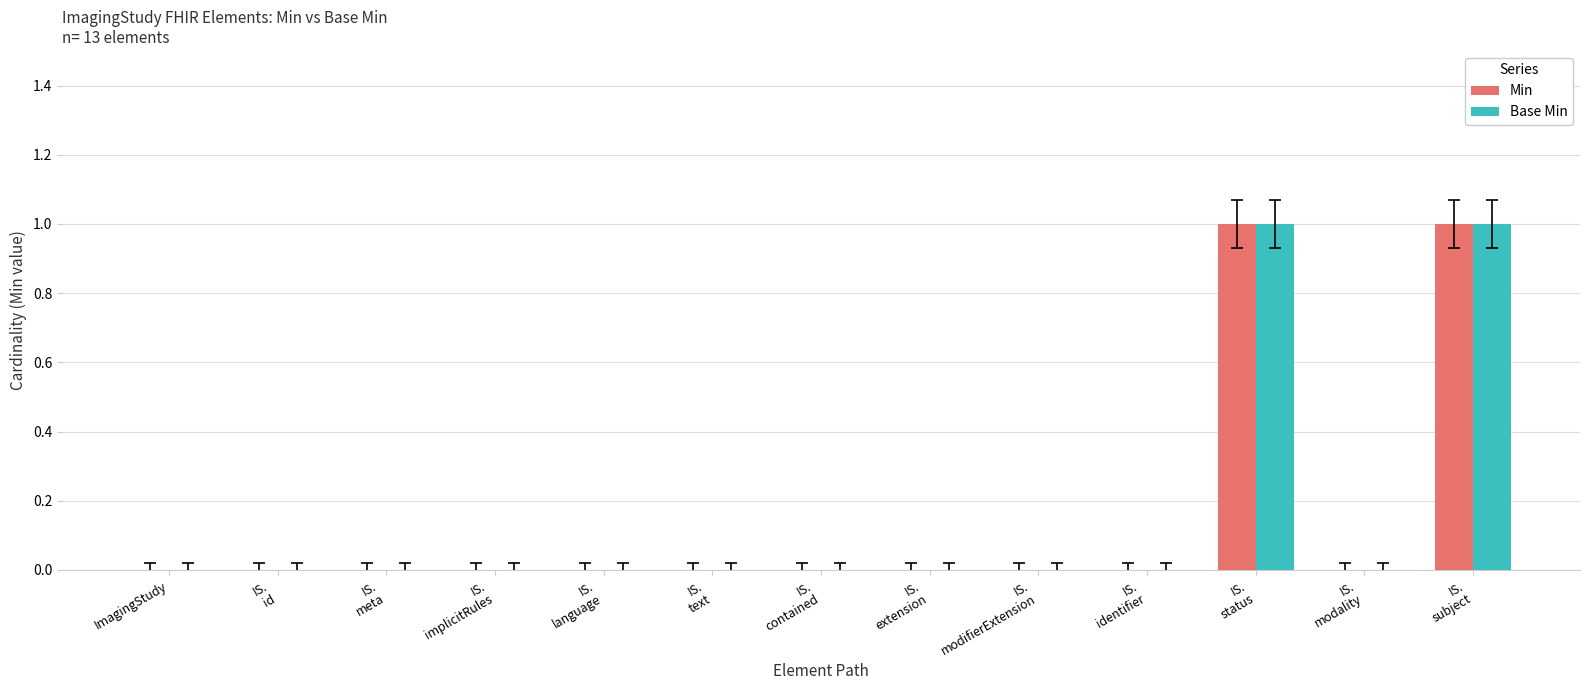

Count the number of data series in this chart.

2